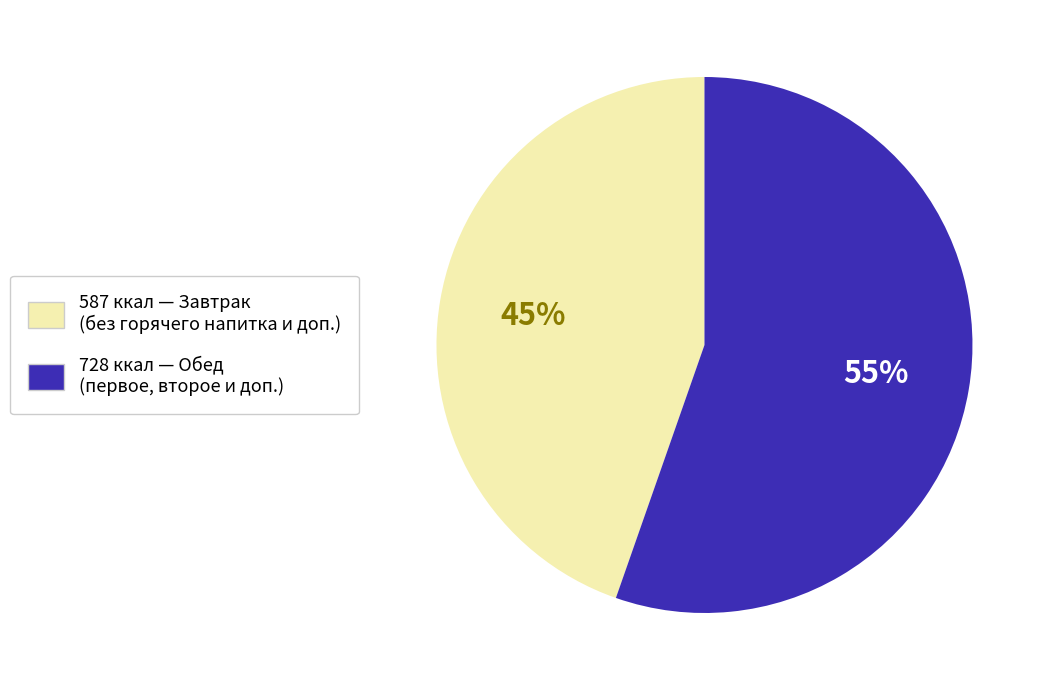

How many slices are in this pie chart?

2